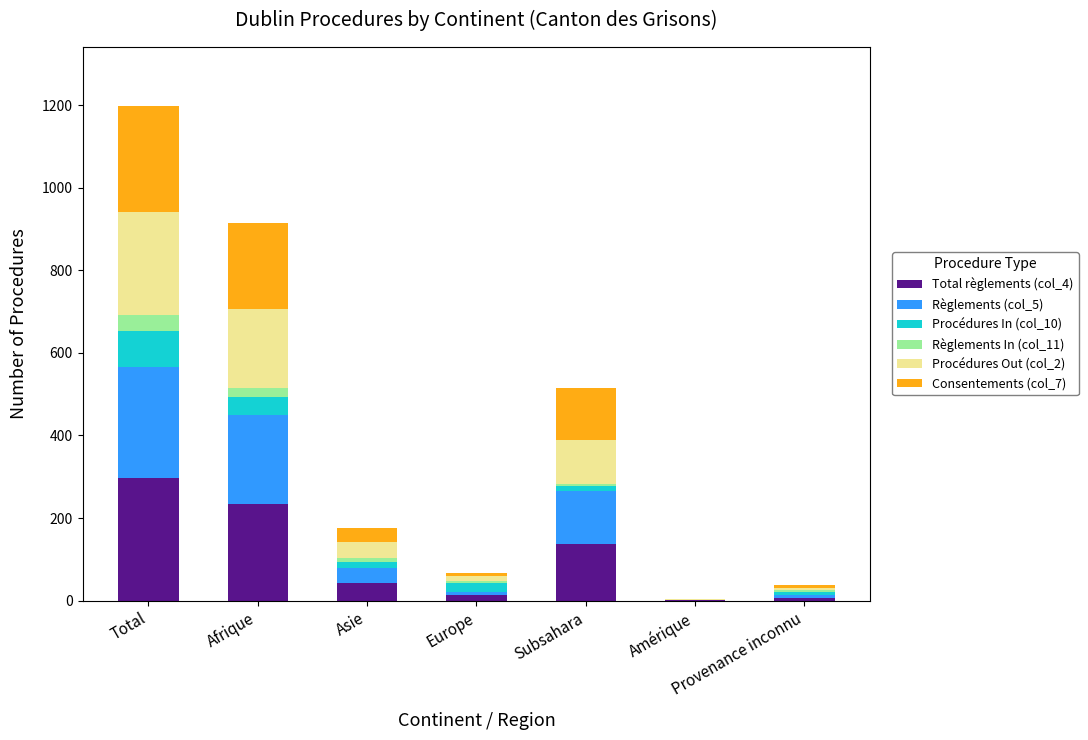

Where is Règlements (col_5) nearest to the value 134?

Subsahara